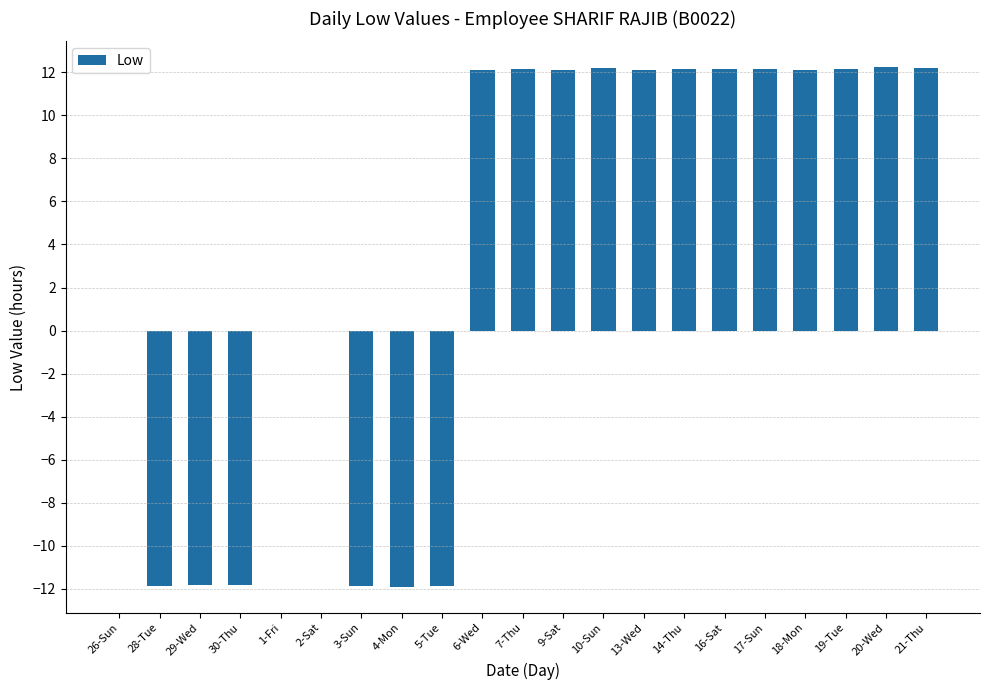

What is the change in value from 4-Mon to 21-Thu?

+24.1